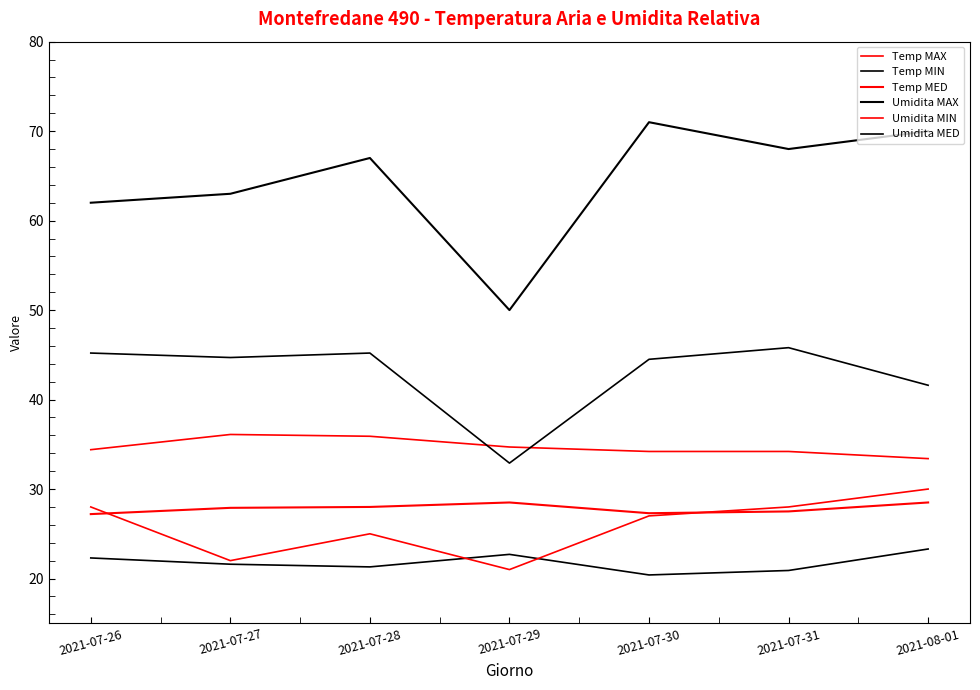

Rank the series at 2021-07-31 from lowest to highest value.

Temp MIN, Temp MED, Umidita MIN, Temp MAX, Umidita MED, Umidita MAX